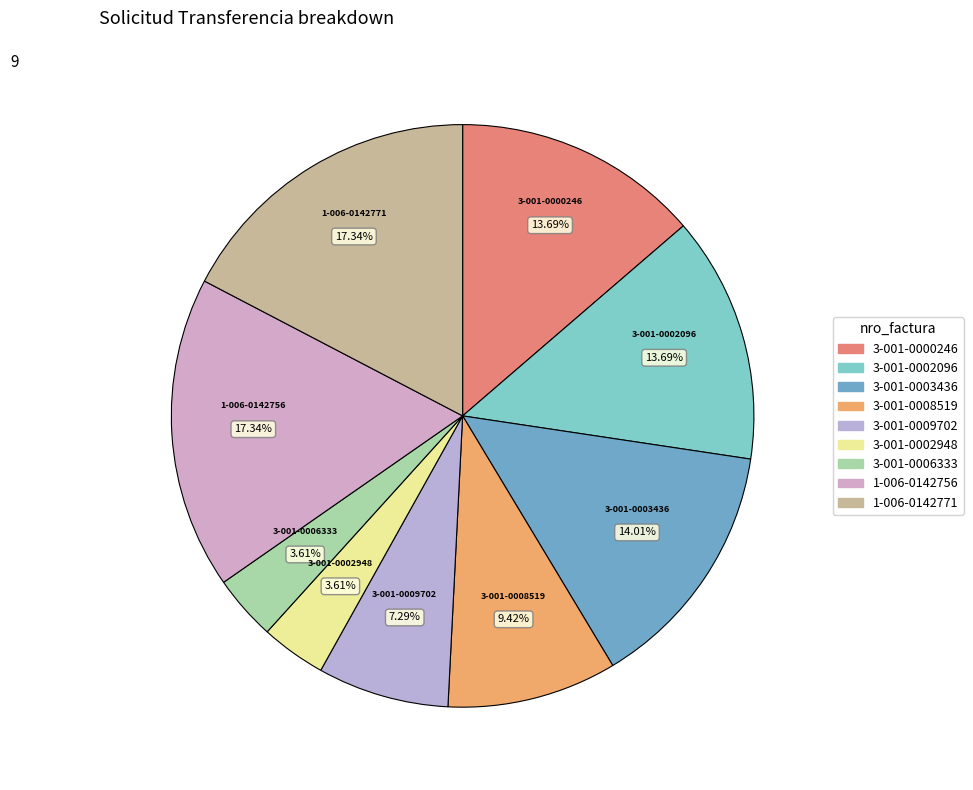

Count the number of slices in the pie.

9